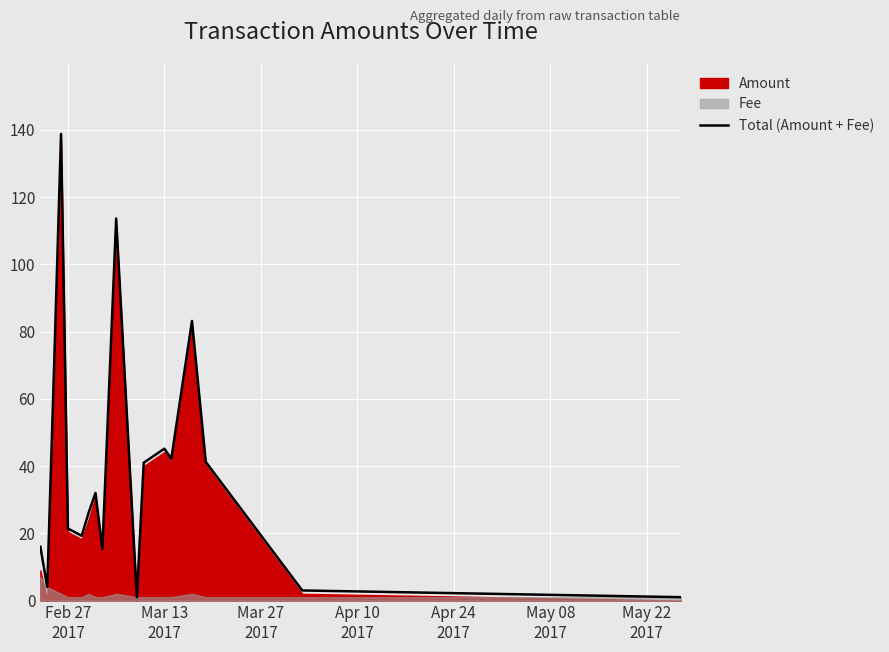

What is the maximum value for Total (Amount + Fee)?

138.8